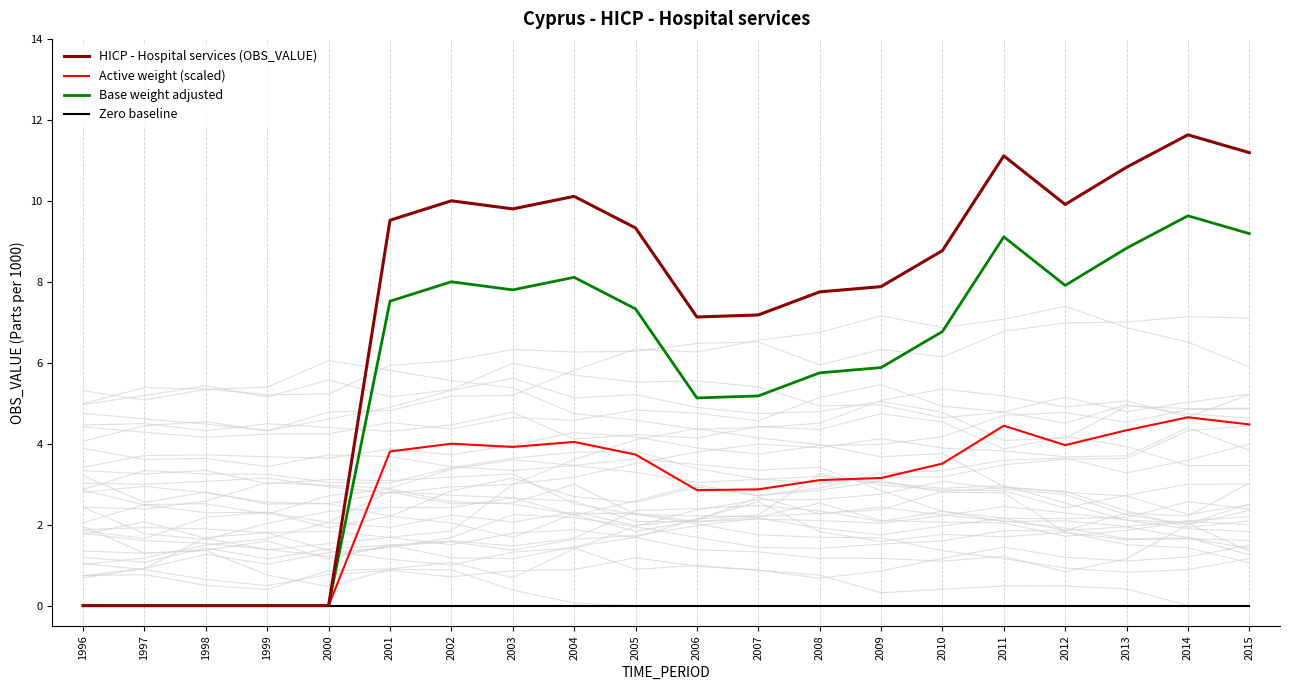

Which series has the widest spread of values?

HICP - Hospital services (OBS_VALUE)